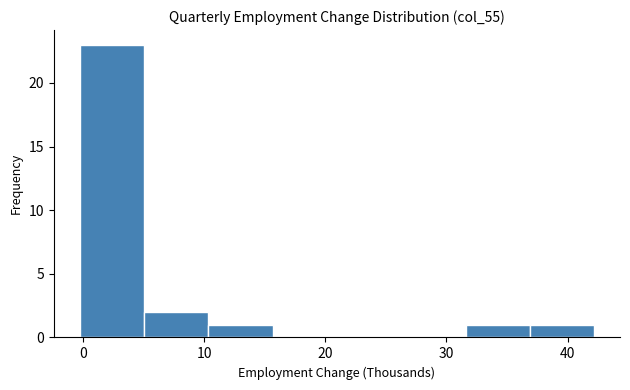

Reading left to right, transcribe this chart: for each bar, give the range it covers on the x-axis and its height. Neither the bar edges nor the heights are printed on the chart, so give them approximately, as read against the axes.

0 to 5: 23
5 to 10: 2
10 to 16: 1
16 to 21: 0
21 to 26: 0
26 to 32: 0
32 to 37: 1
37 to 42: 1